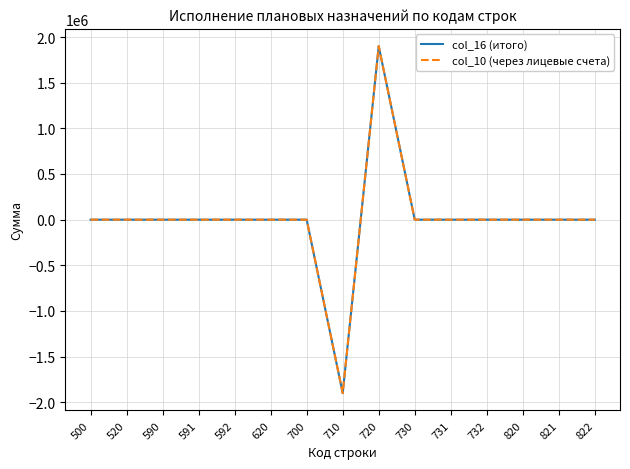

Is the value of col_10 (через лицевые счета) at 821 greater than the value of col_16 (итого) at 591?

No